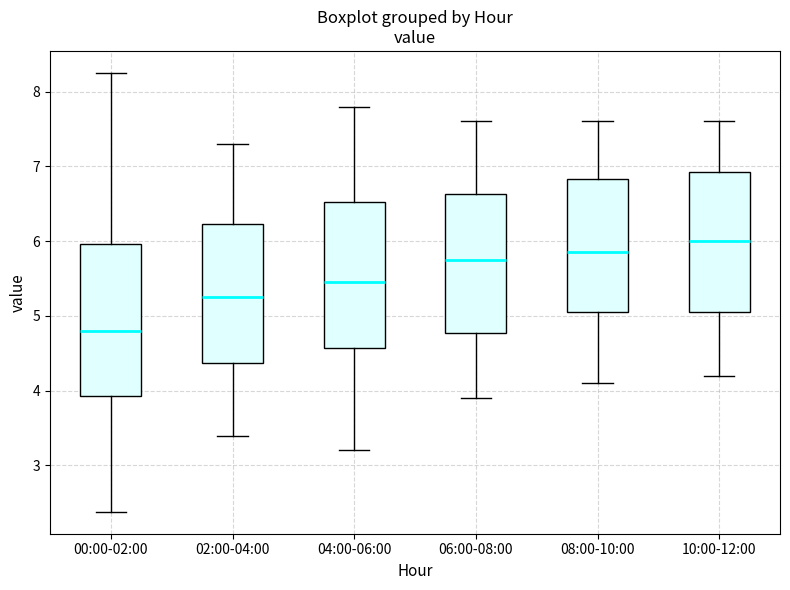

Where is the lower edge of the box for 02:00-04:00 on the y-axis? The values are not printed on the chart, so give them approximately, as read against the axis.

4.4